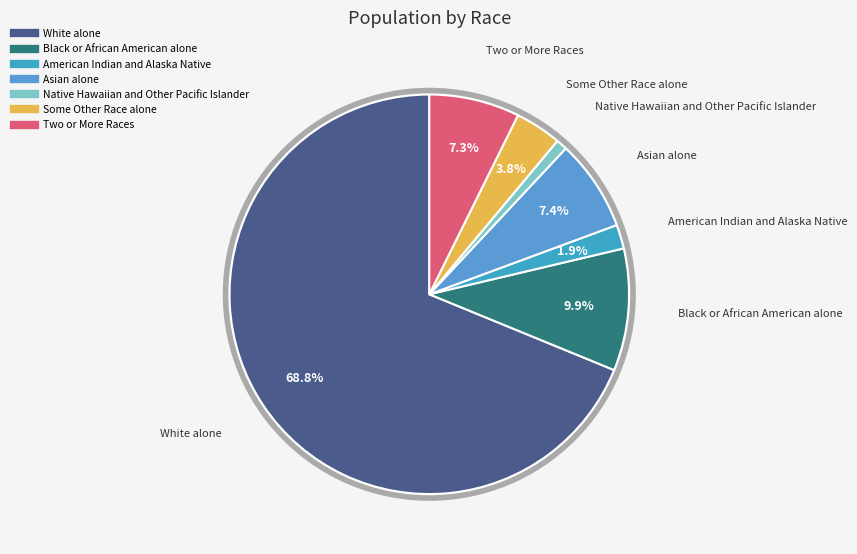

How many slices are in this pie chart?

7